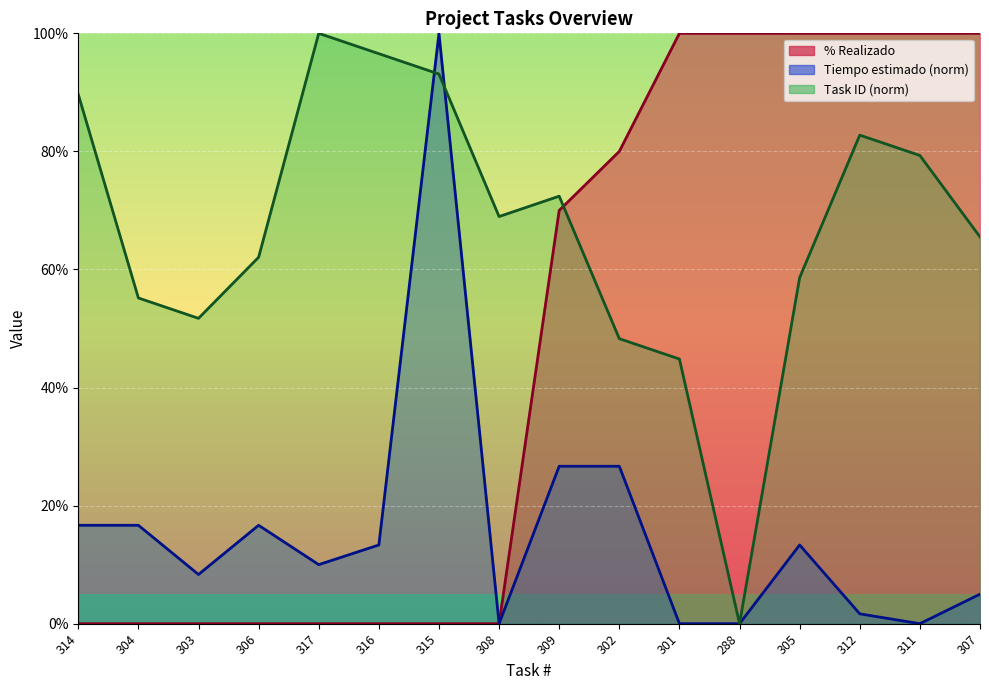

What is the approximate value of Tiempo estimado at 305?

13.3